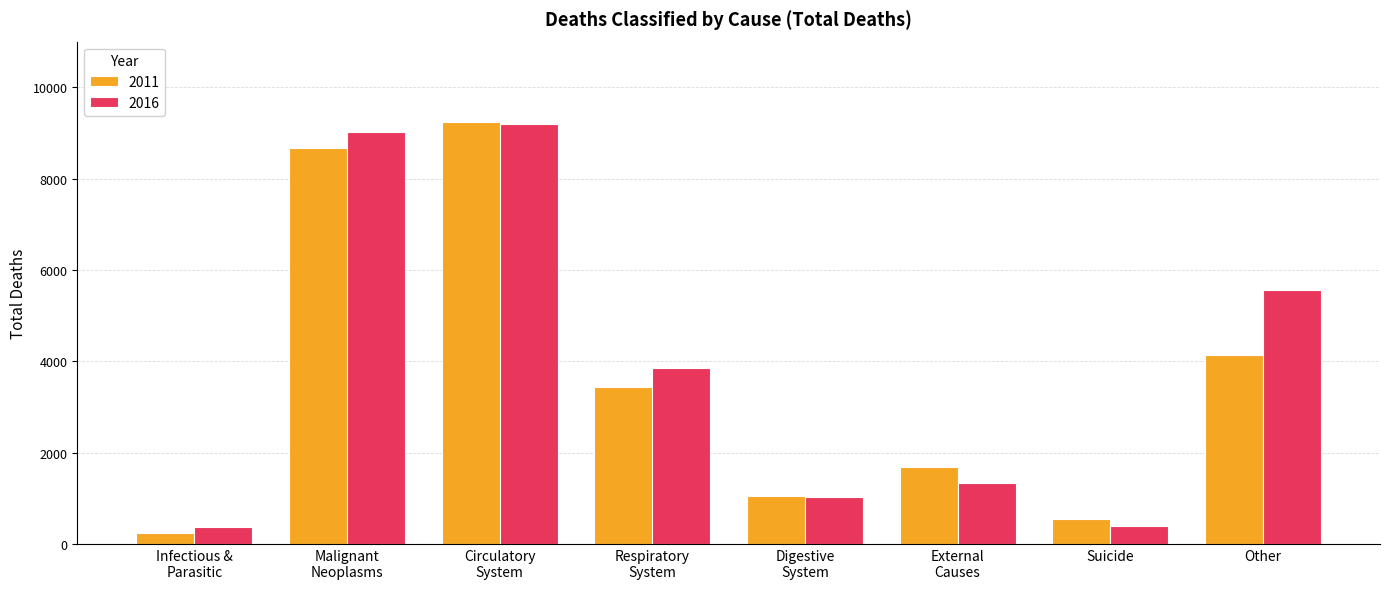

Which series has the widest spread of values?

2011